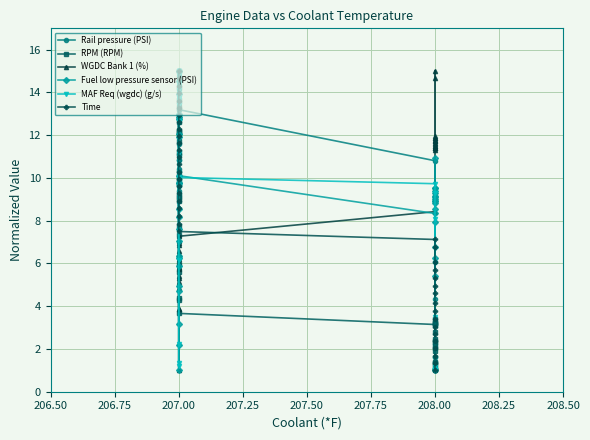

Rank the series at 207.00 from lowest to highest value.

RPM (RPM), WGDC Bank 1 (%), Time, MAF Req (wgdc) (g/s), Fuel low pressure sensor (PSI), Rail pressure (PSI)